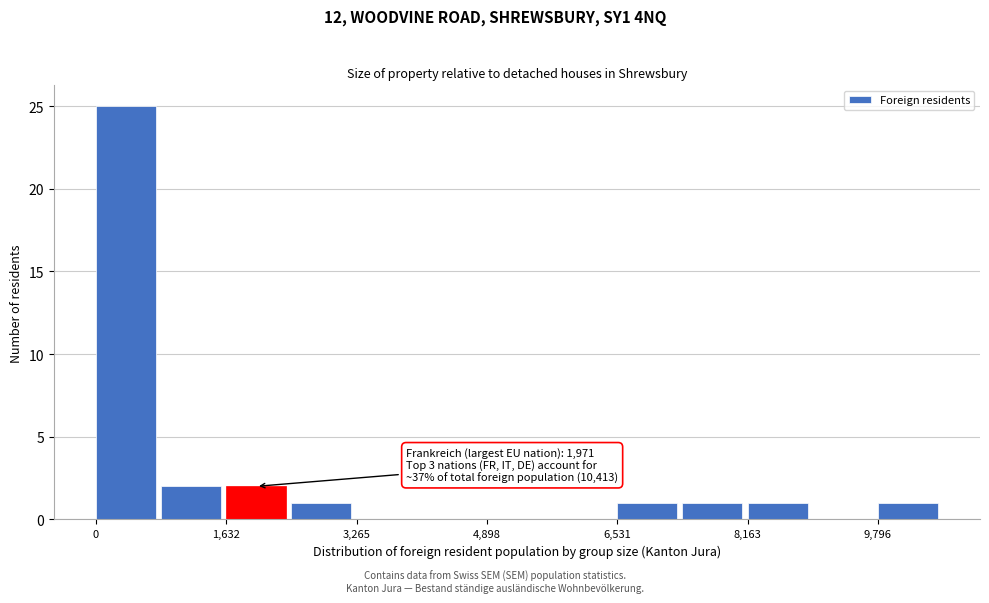

Which range on the x-axis has the tallest bar?

0 to 800